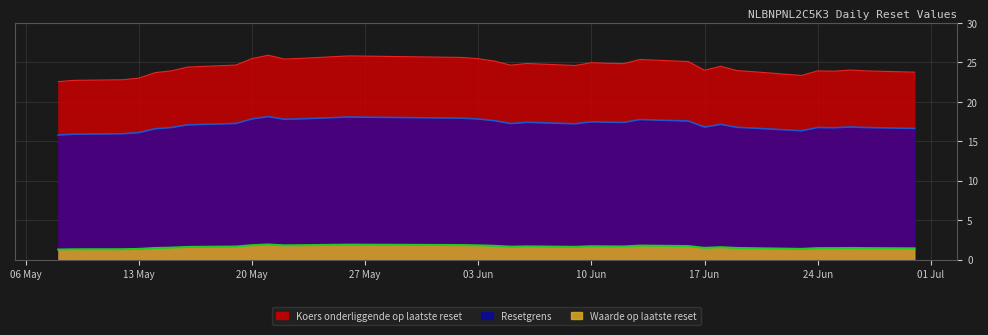

What is the spread (max minus min) of values at 2025-05-21?

24.0